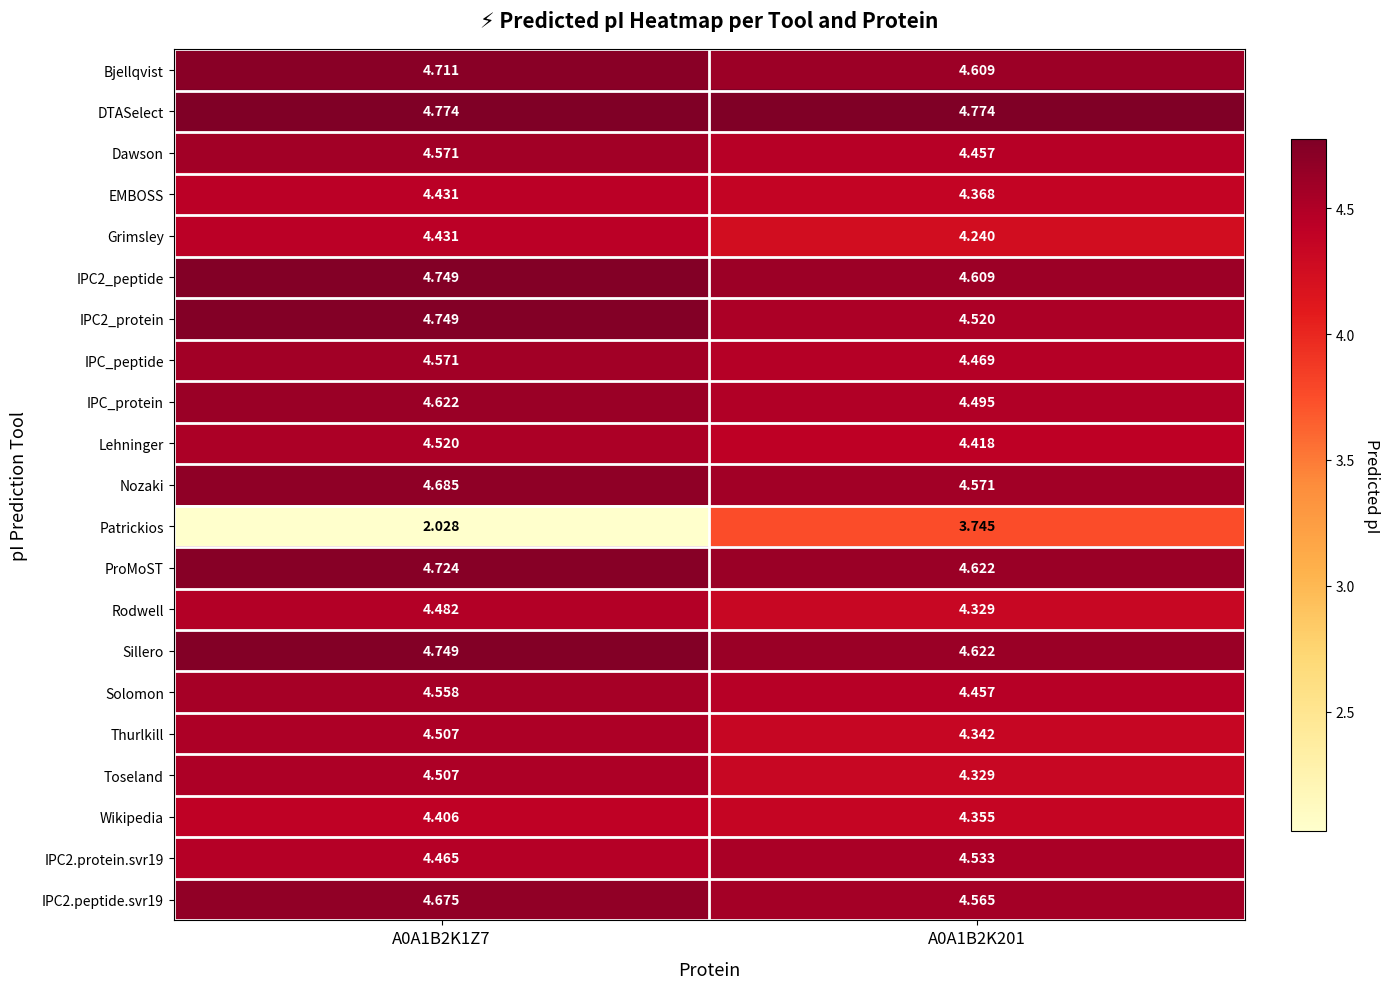

Between A0A1B2K1Z7 and A0A1B2K201, which series saw the biggest shift?

Patrickios